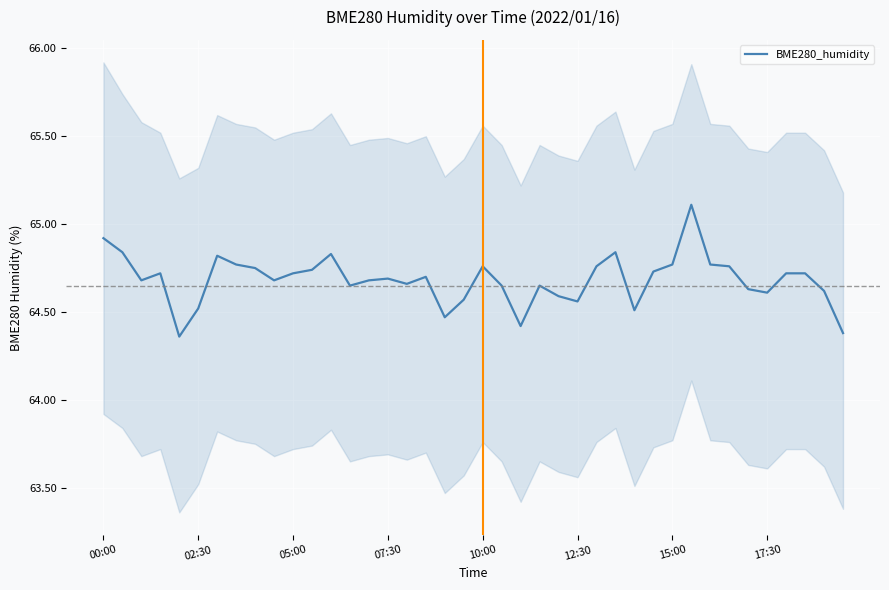

What is the maximum value shown in the chart?

65.1